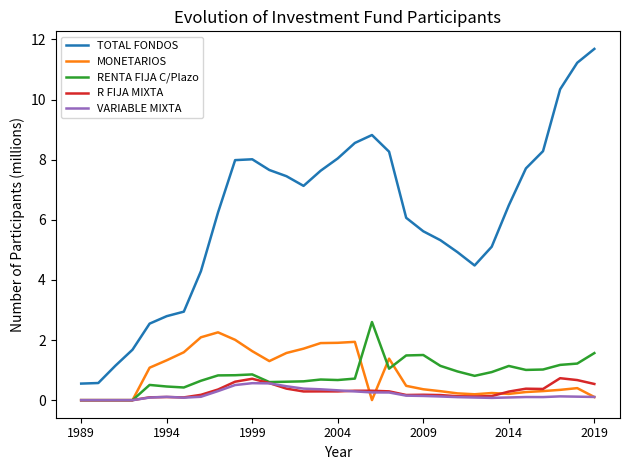

True or false: RENTA FIJA C/Plazo and TOTAL FONDOS cross at least once.

False